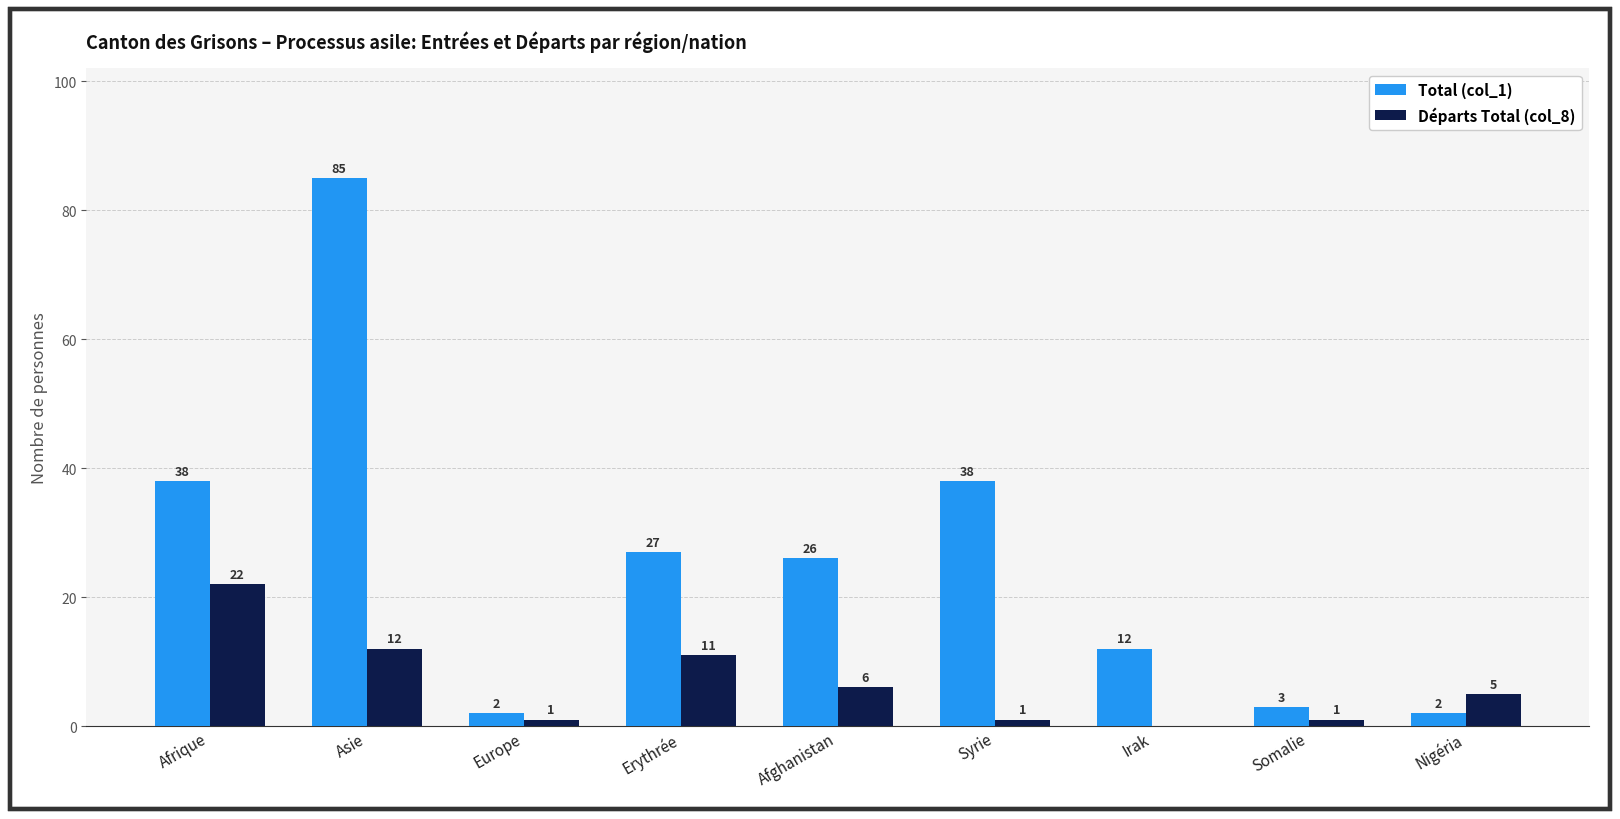

What is the sum of all Départs Total (col_8) values?

59